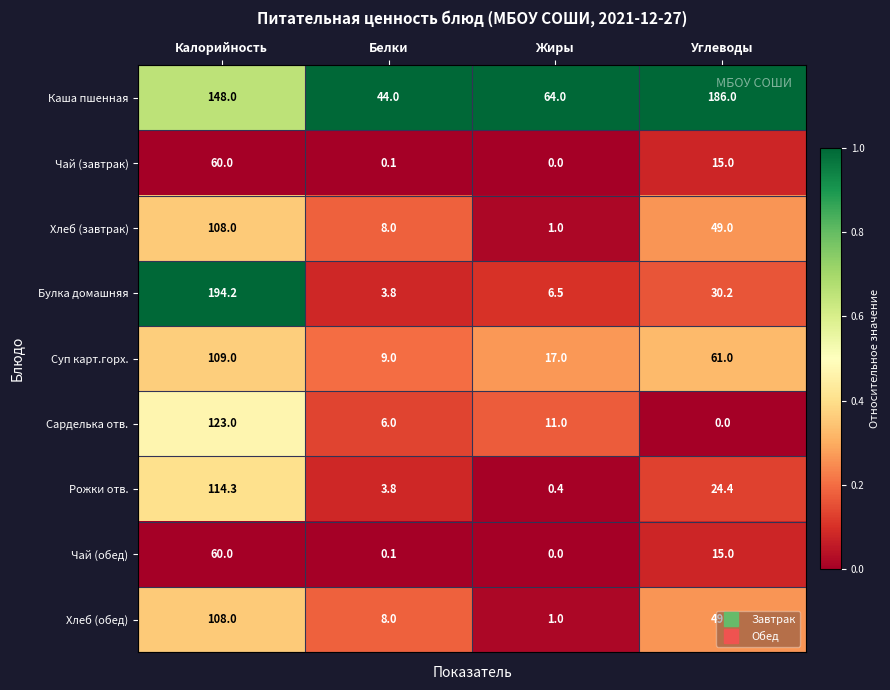

What is the difference between the highest and lowest values at Жиры?

64.0